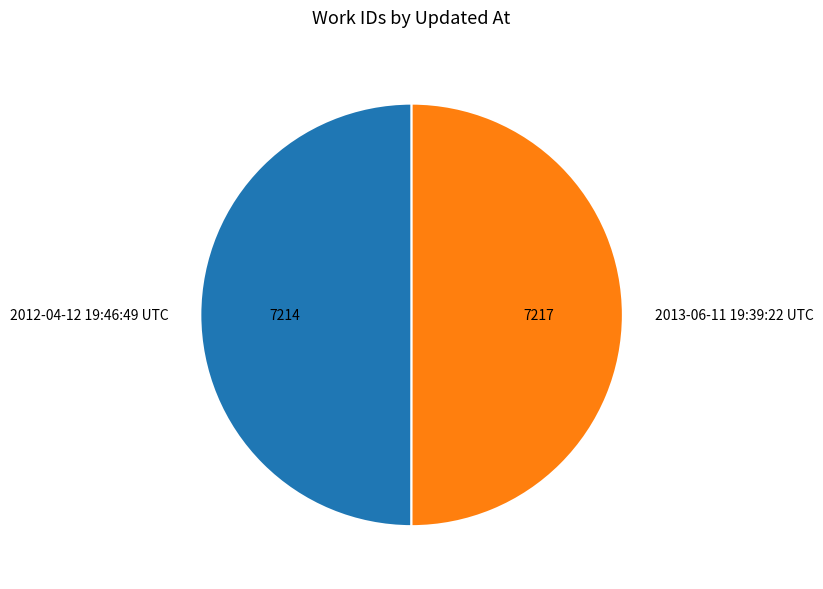

Approximately how many times larger is the value at 2012-04-12 19:46:49 UTC compared to 2013-06-11 19:39:22 UTC?

1.0